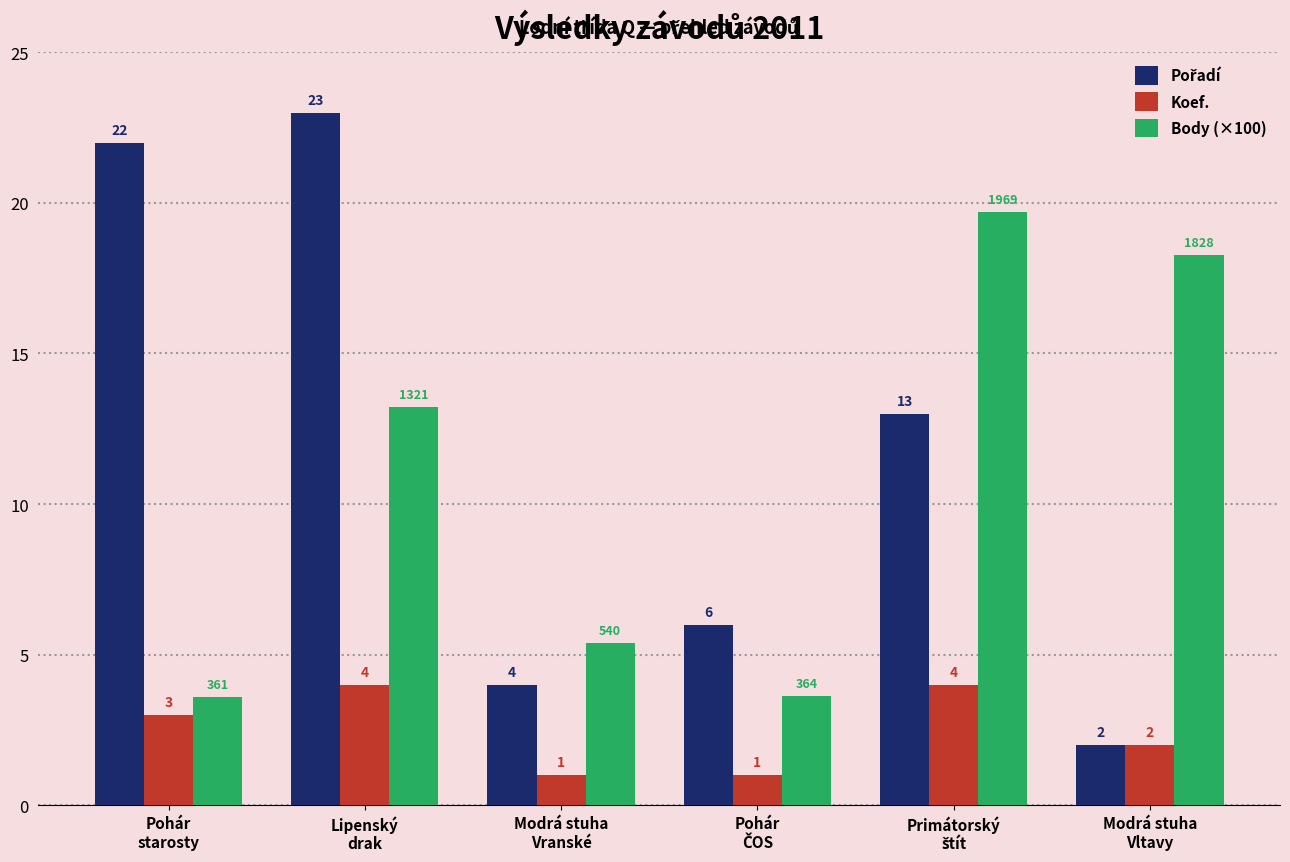

Which category has the highest value across all series?

Lipenský
drak